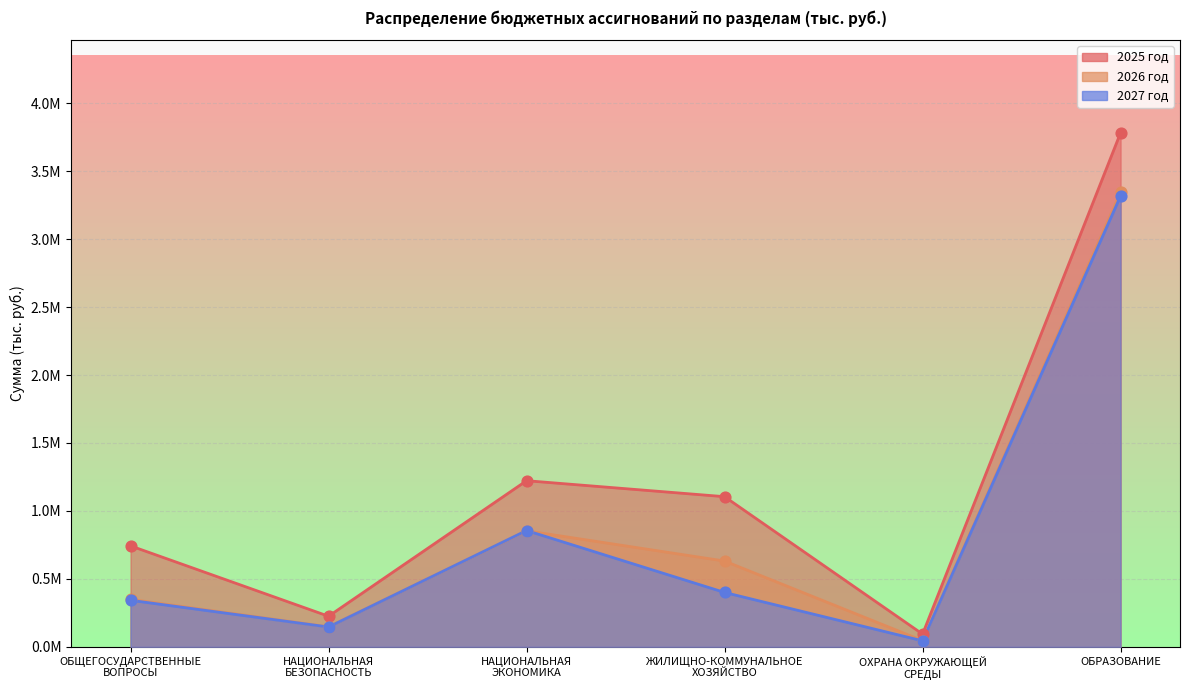

Which series reaches the maximum Y coordinate?

2025 год